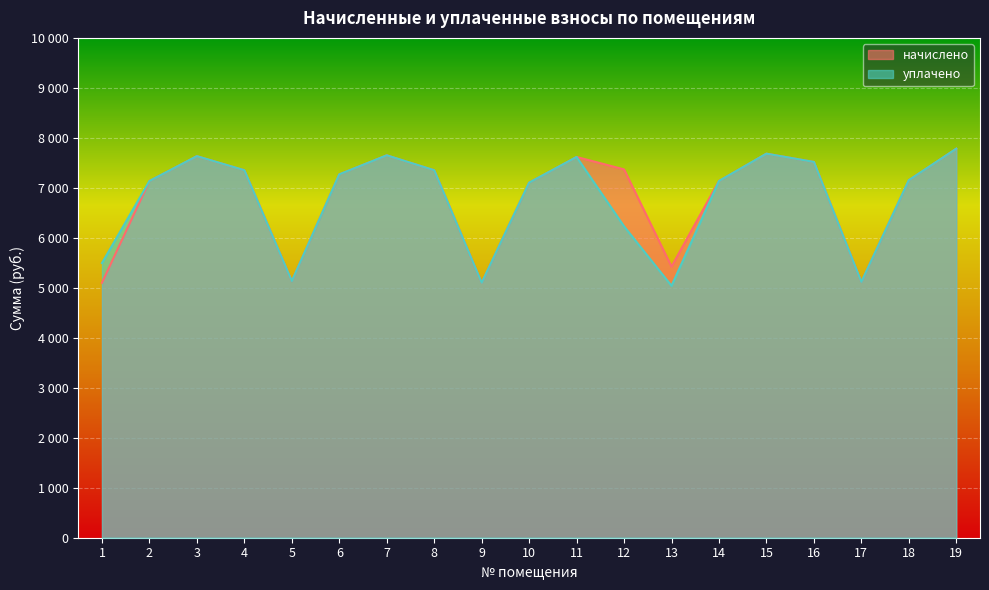

At which label does уплачено reach its minimum?

13